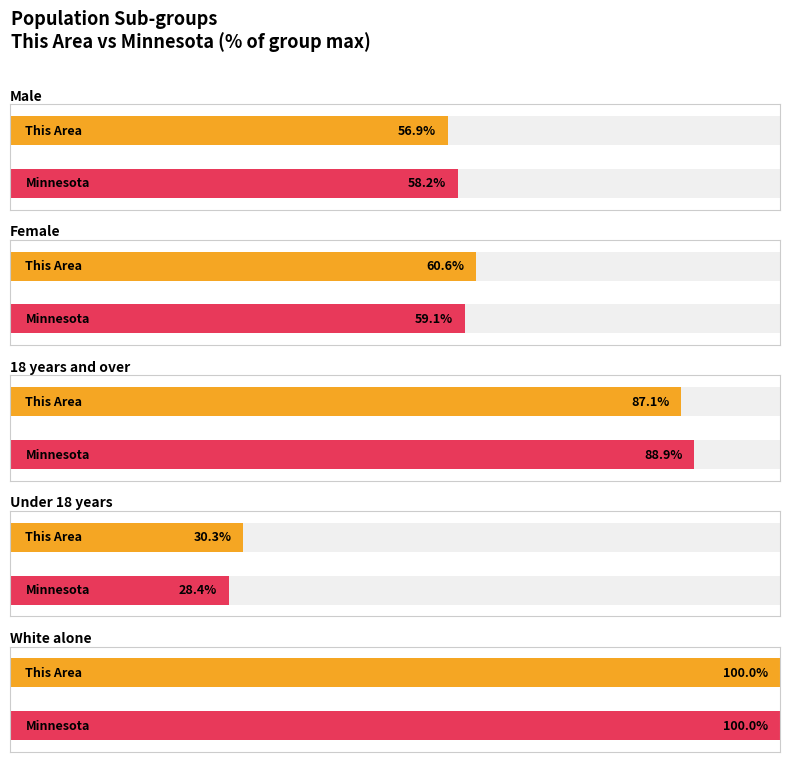

What position from the left is Under 18 years?

4